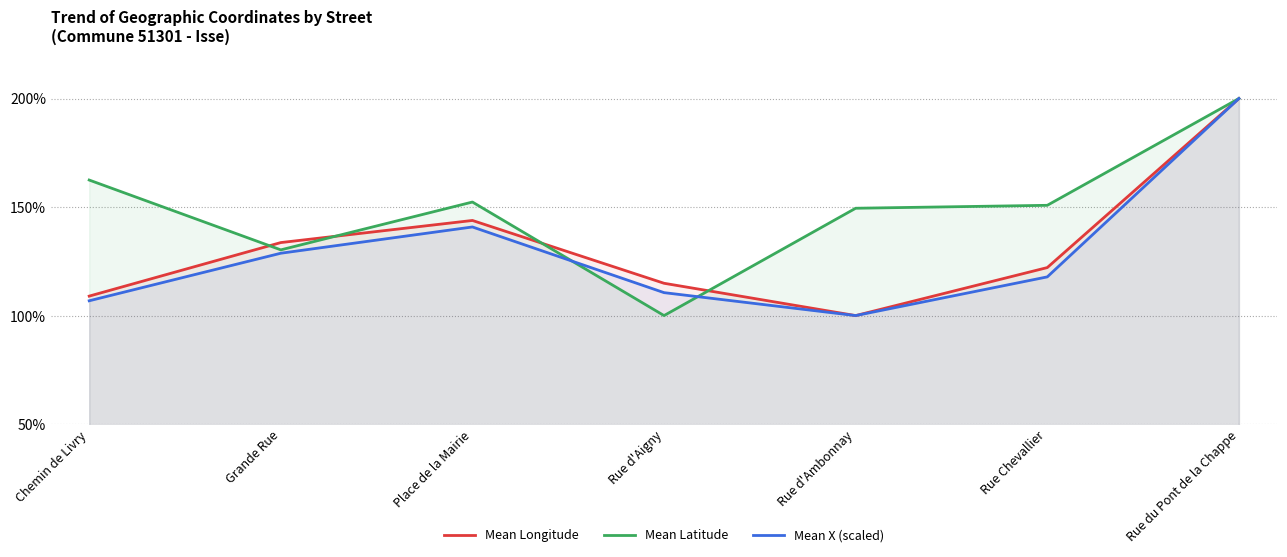

Rank the categories by Mean X (scaled) value from highest to lowest.

Rue du Pont de la Chappe, Place de la Mairie, Grande Rue, Rue Chevallier, Rue d'Aigny, Chemin de Livry, Rue d'Ambonnay